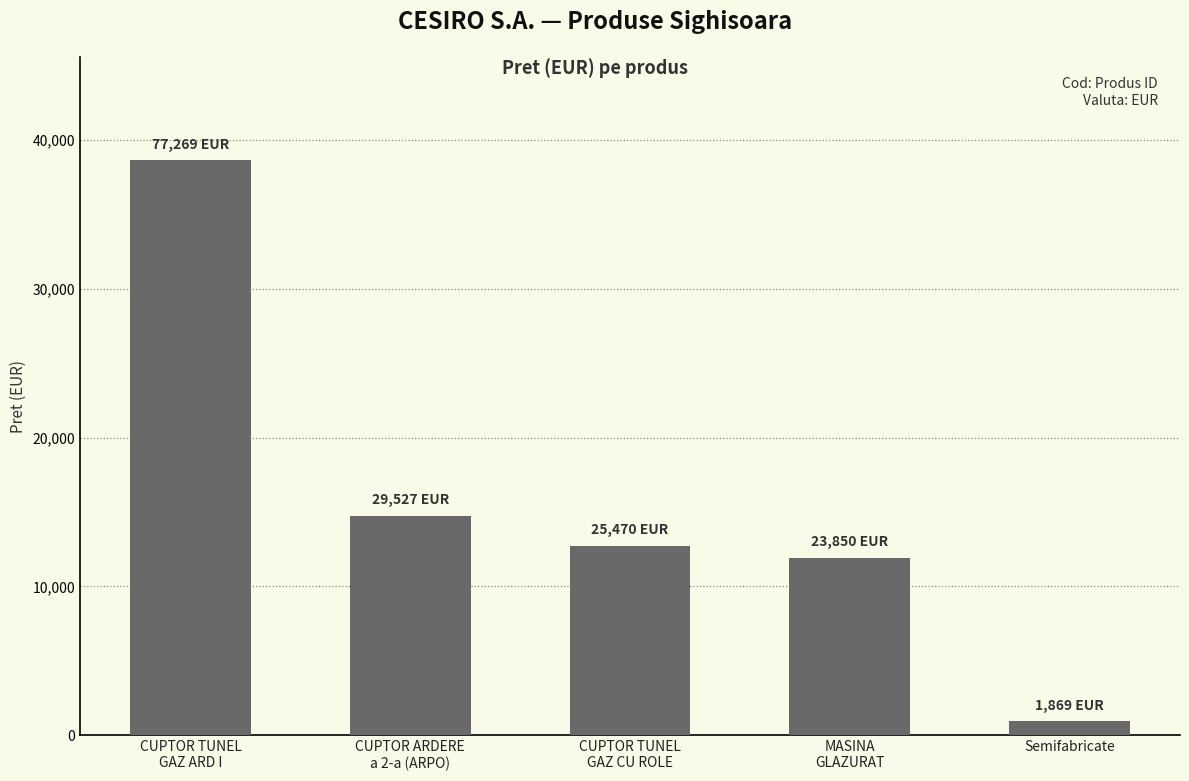

Reading left to right, extract all data points from this chart.

CUPTOR TUNEL
GAZ ARD I=77269	CUPTOR ARDERE
a 2-a (ARPO)=29527	CUPTOR TUNEL
GAZ CU ROLE=25470	MASINA
GLAZURAT=23850	Semifabricate=1869